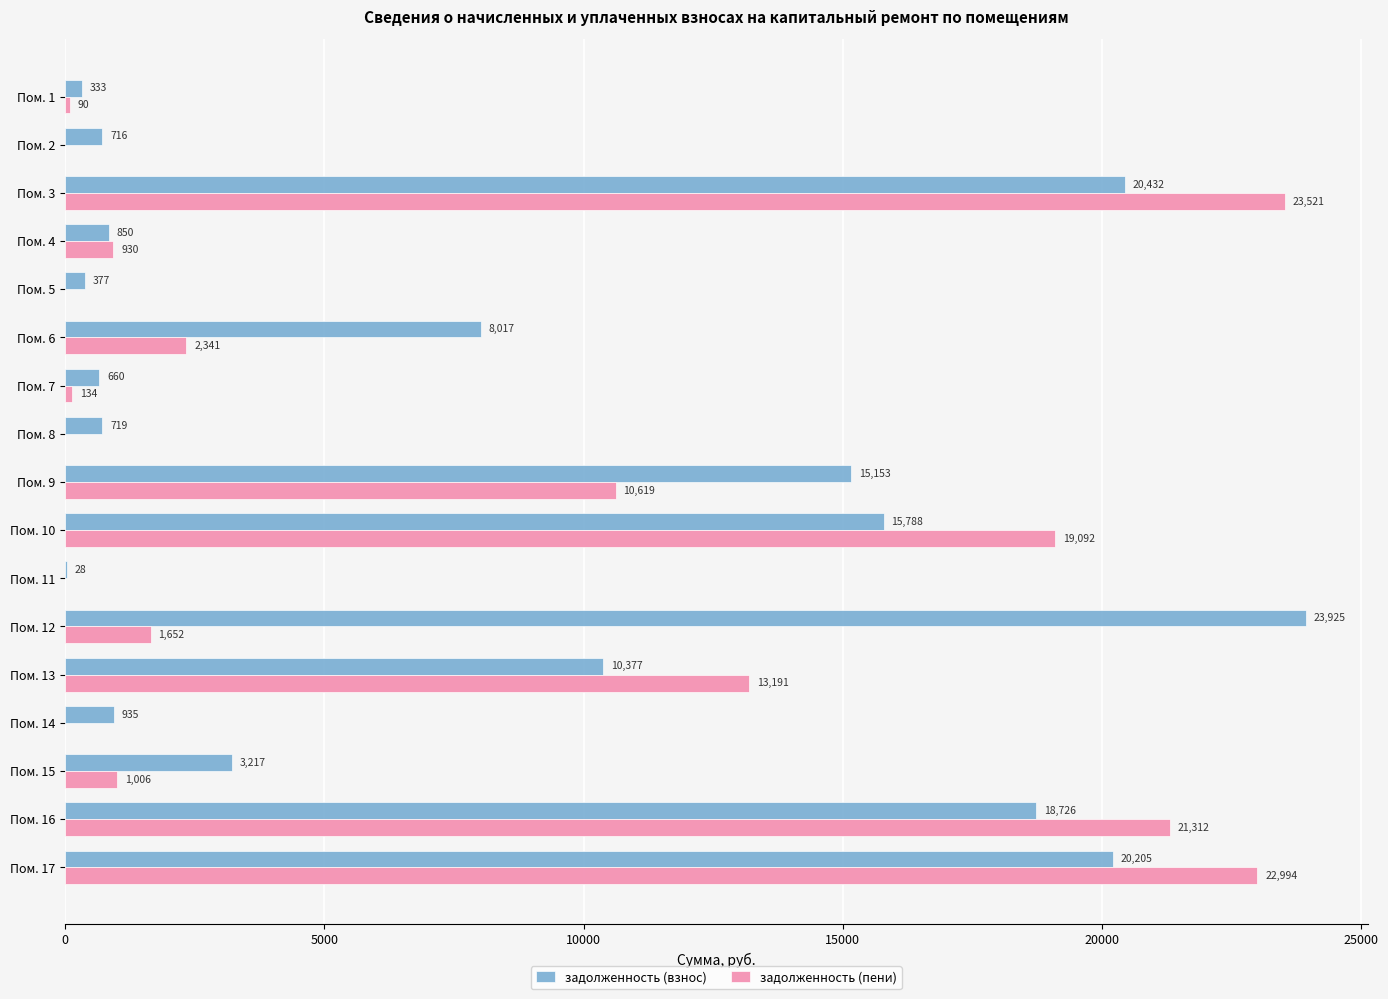

Which series has the largest total across all categories?

задолженность (взнос)